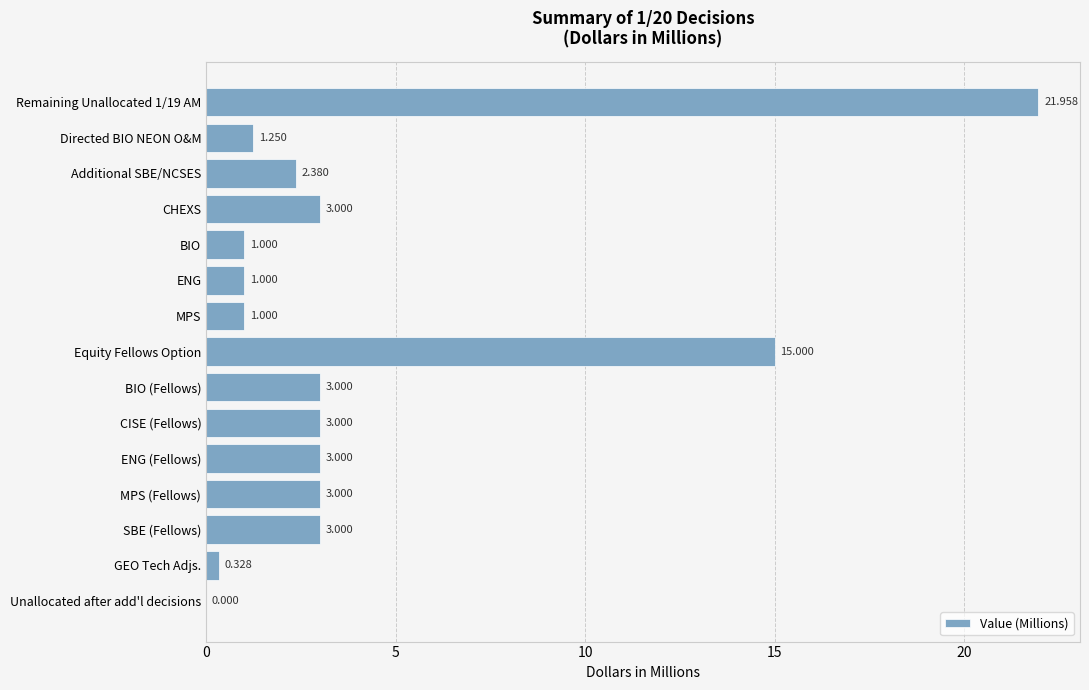

Which has a higher value, GEO Tech Adjs. or Equity Fellows Option?

Equity Fellows Option